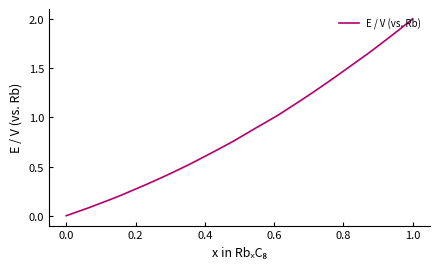

What is the greatest value displayed?

2.0